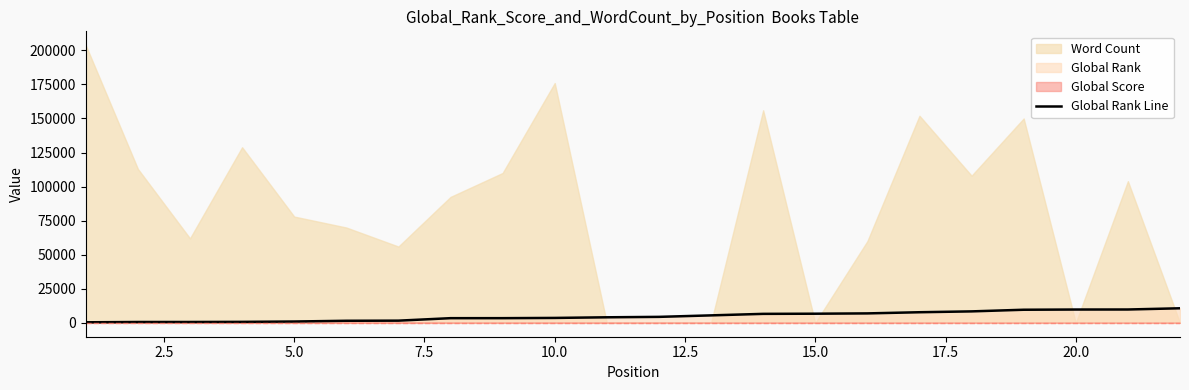

The chart shows a value of 1517 at 12.5. True or false?

True